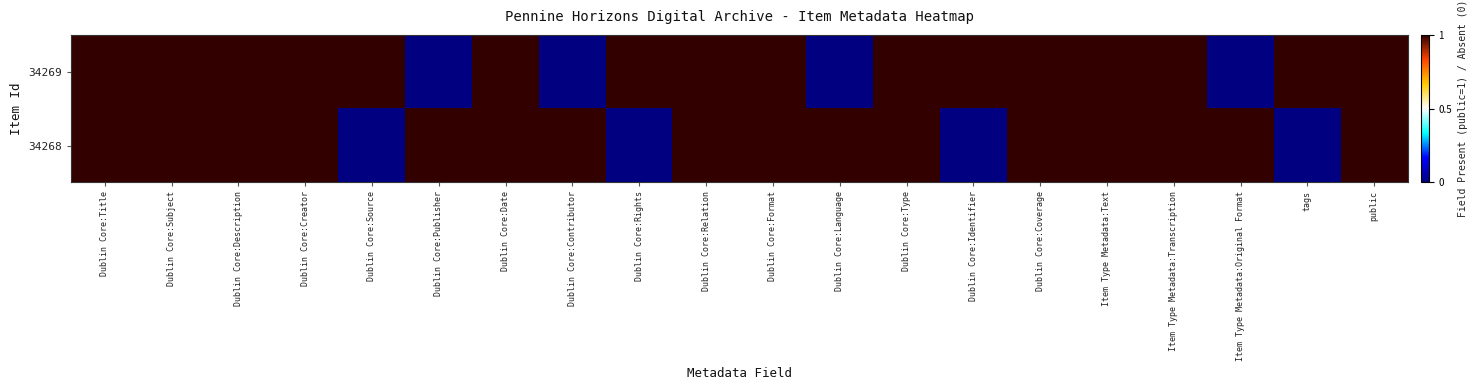

Reading left to right, list all the values displayed in this chart.

34269: Dublin Core:Title=1	Dublin Core:Subject=1	Dublin Core:Description=1	Dublin Core:Creator=1	Dublin Core:Source=1	Dublin Core:Publisher=0	Dublin Core:Date=1	Dublin Core:Contributor=0	Dublin Core:Rights=1	Dublin Core:Relation=1	Dublin Core:Format=1	Dublin Core:Language=0	Dublin Core:Type=1	Dublin Core:Identifier=1	Dublin Core:Coverage=1	Item Type Metadata:Text=1	Item Type Metadata:Transcription=1	Item Type Metadata:Original Format=0	tags=1	public=1
34268: Dublin Core:Title=1	Dublin Core:Subject=1	Dublin Core:Description=1	Dublin Core:Creator=1	Dublin Core:Source=0	Dublin Core:Publisher=1	Dublin Core:Date=1	Dublin Core:Contributor=1	Dublin Core:Rights=0	Dublin Core:Relation=1	Dublin Core:Format=1	Dublin Core:Language=1	Dublin Core:Type=1	Dublin Core:Identifier=0	Dublin Core:Coverage=1	Item Type Metadata:Text=1	Item Type Metadata:Transcription=1	Item Type Metadata:Original Format=1	tags=0	public=1